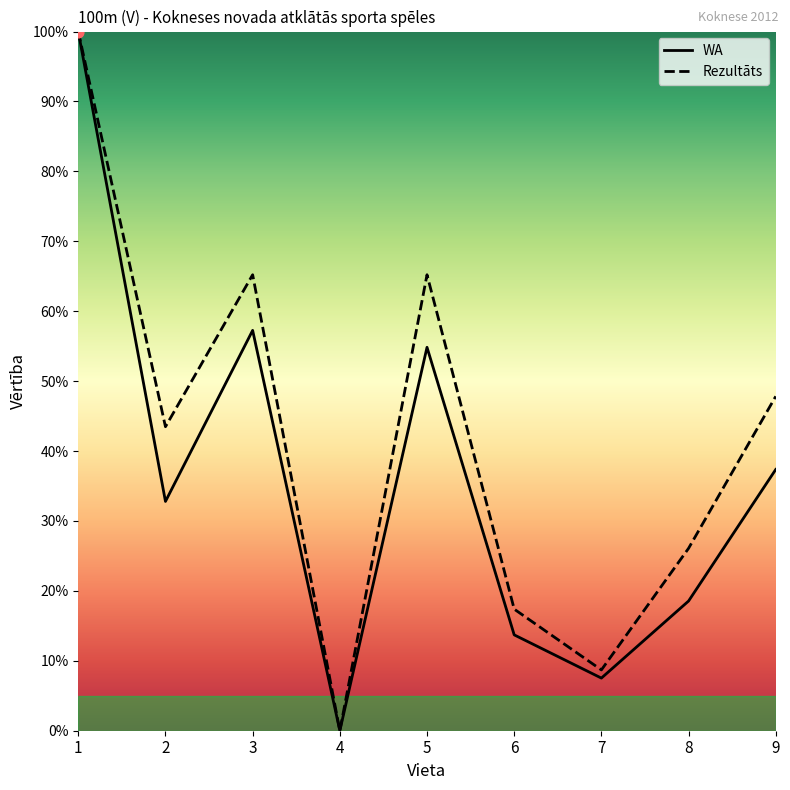

Is the value of WA at 1 greater than the value of Rezultāts at 6?

Yes